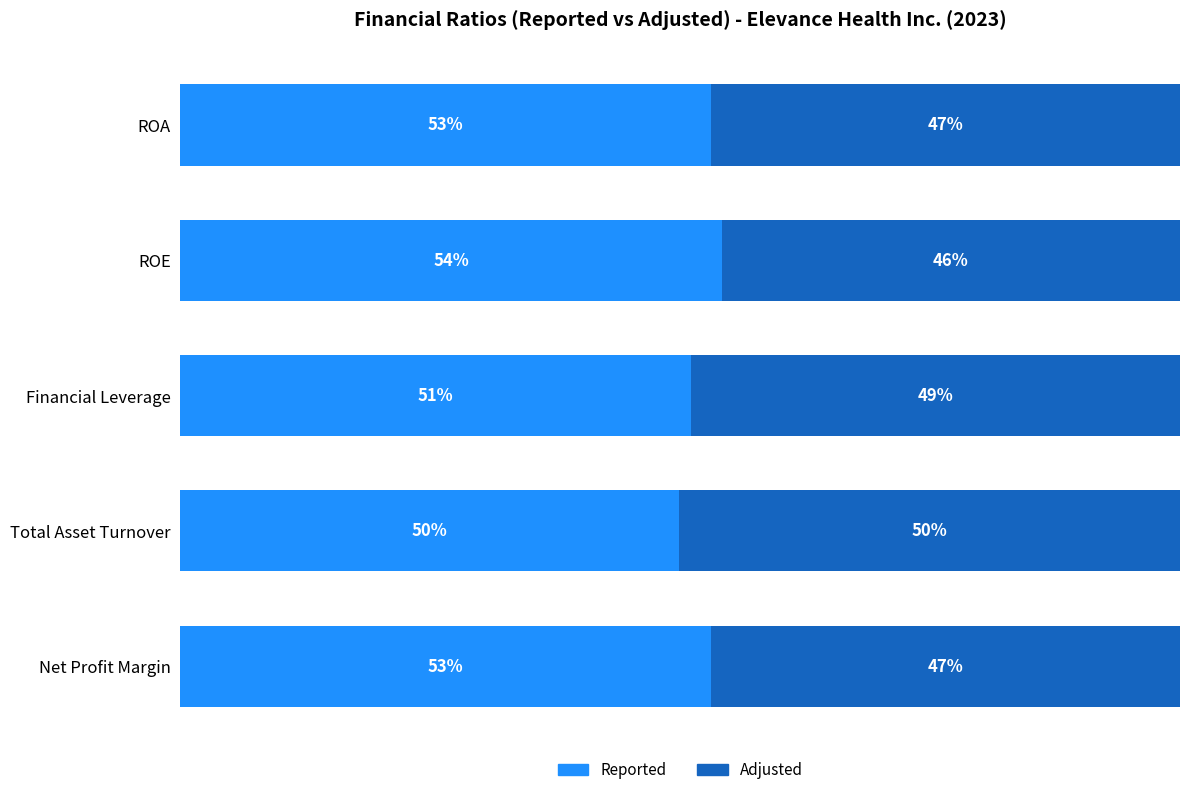

Which category has the lowest value in the Reported series?

Total Asset Turnover